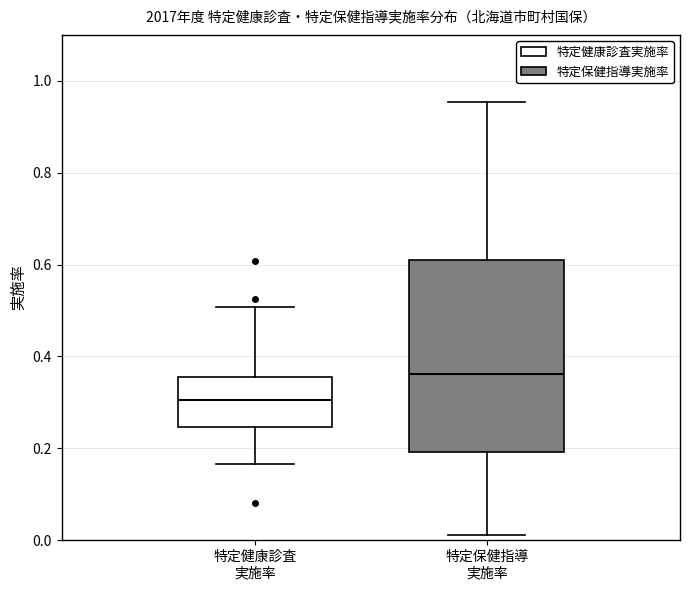

Where does the upper whisker of the box for 特定保健指導 実施率 end on the y-axis? The values are not printed on the chart, so give them approximately, as read against the axis.

0.96